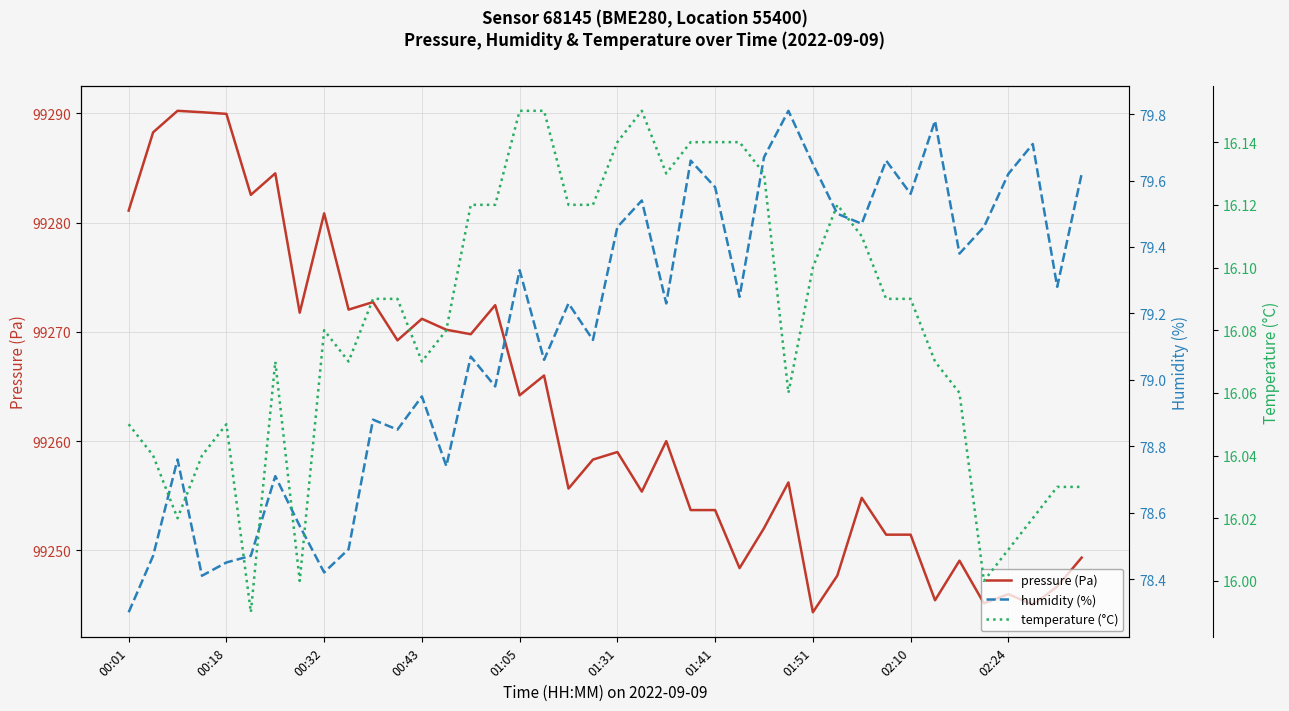

The pressure (Pa) series shows 99244.3 at 01:51. True or false?

True